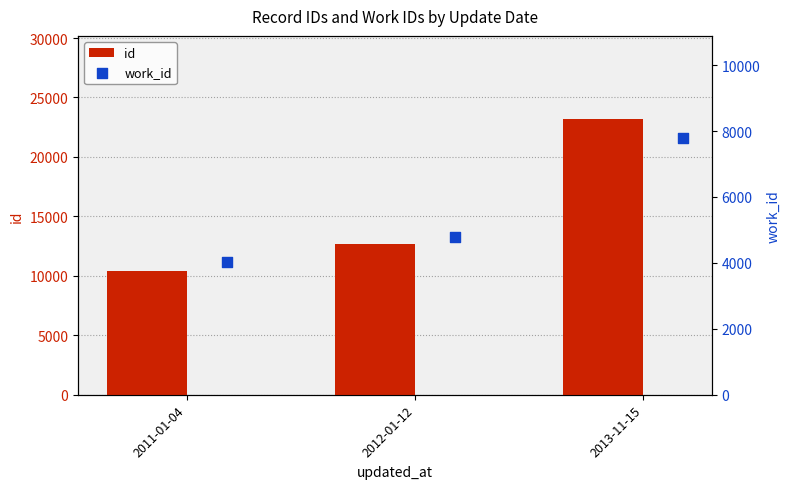

Which series has the largest total across all categories?

id